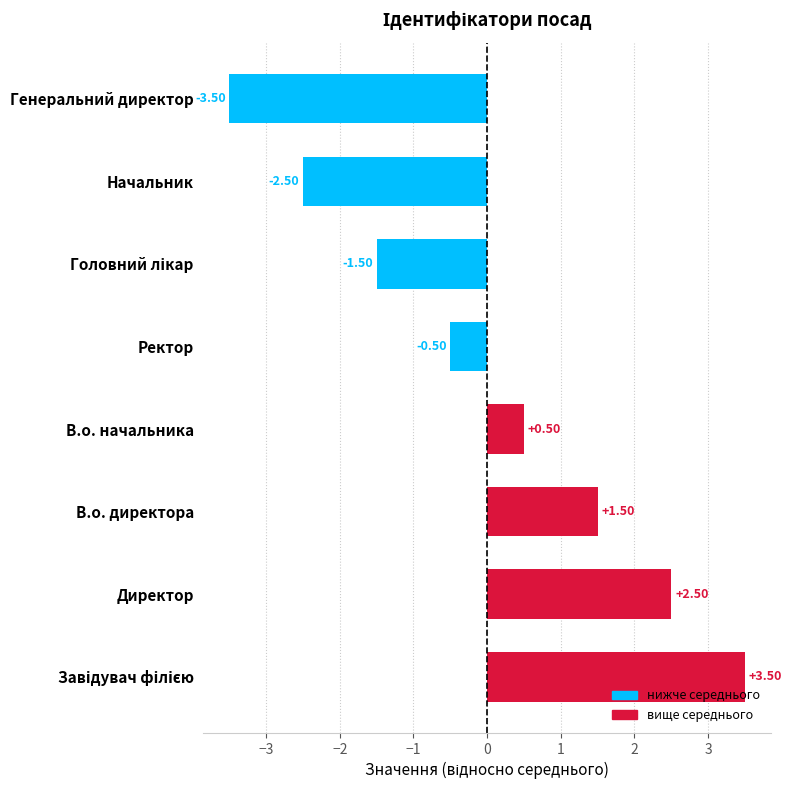

What is the change in value from В.о. директора to Генеральний директор?

-5.0